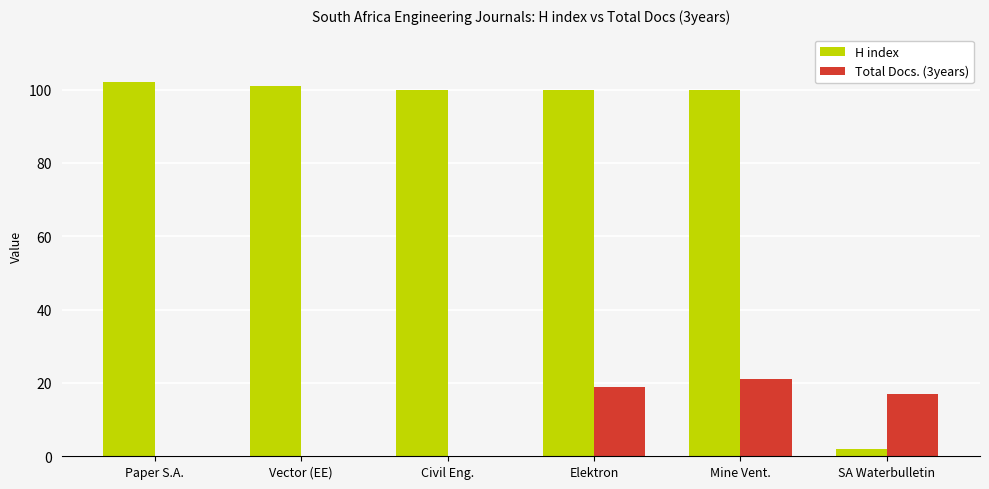

What is the greatest value displayed?

102